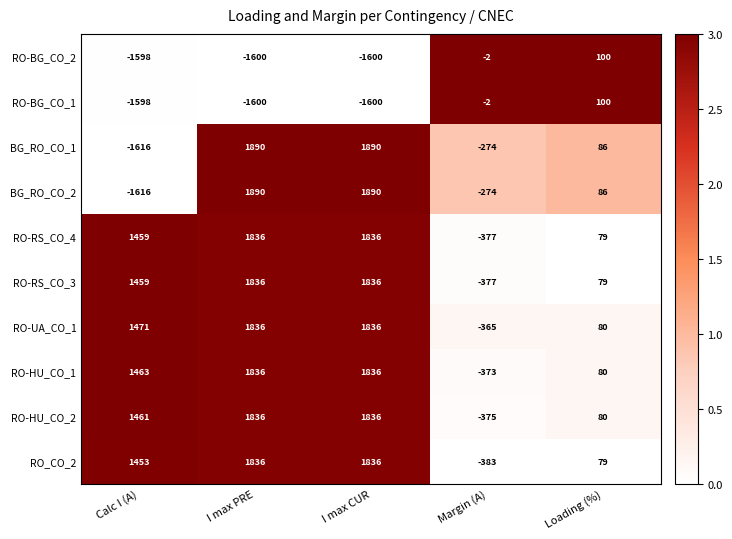

What is the maximum value shown in the chart?

1890